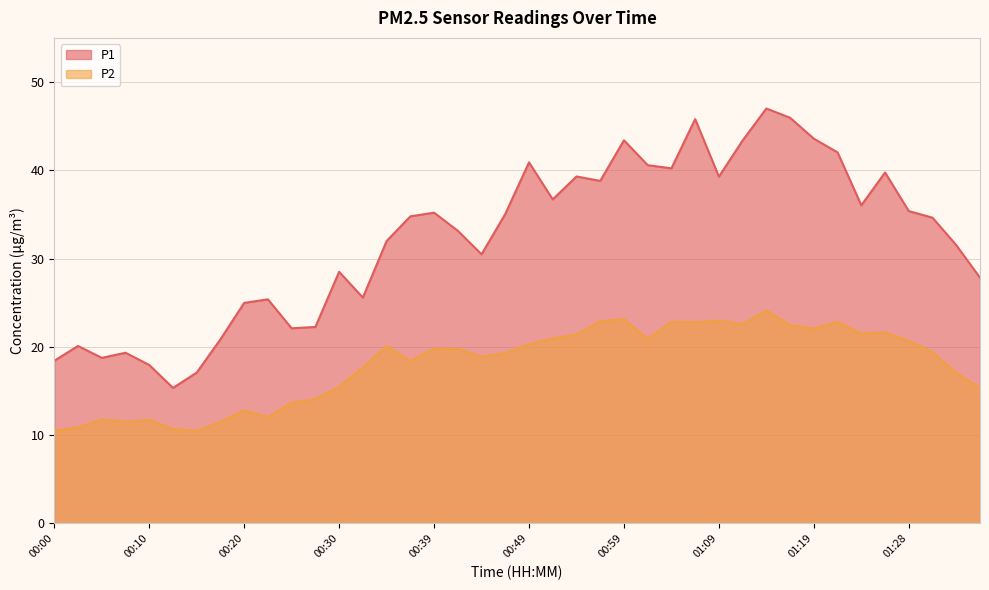

True or false: P1 and P2 intersect in this chart.

False